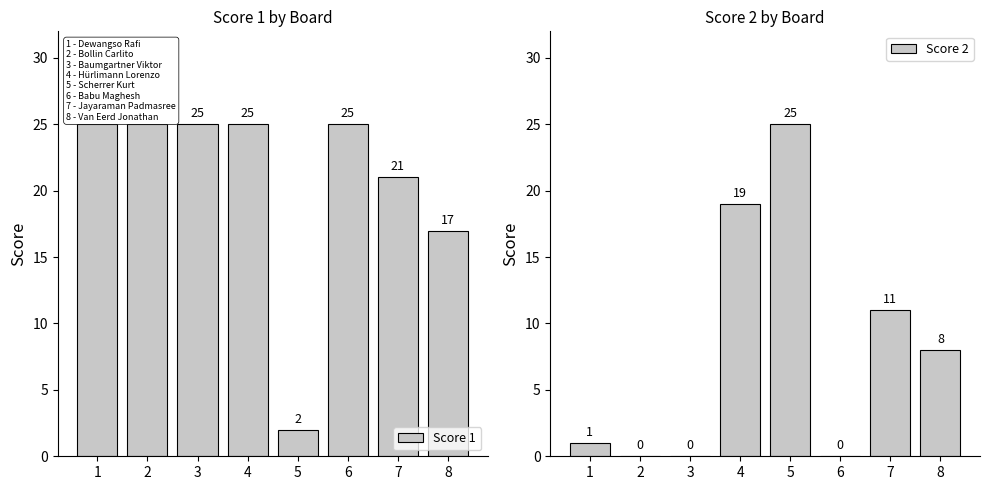

Reading left to right, what are all the values shown in this chart?

Score 1: 25	25	25	25	2	25	21	17
Score 2: 1	0	0	19	25	0	11	8